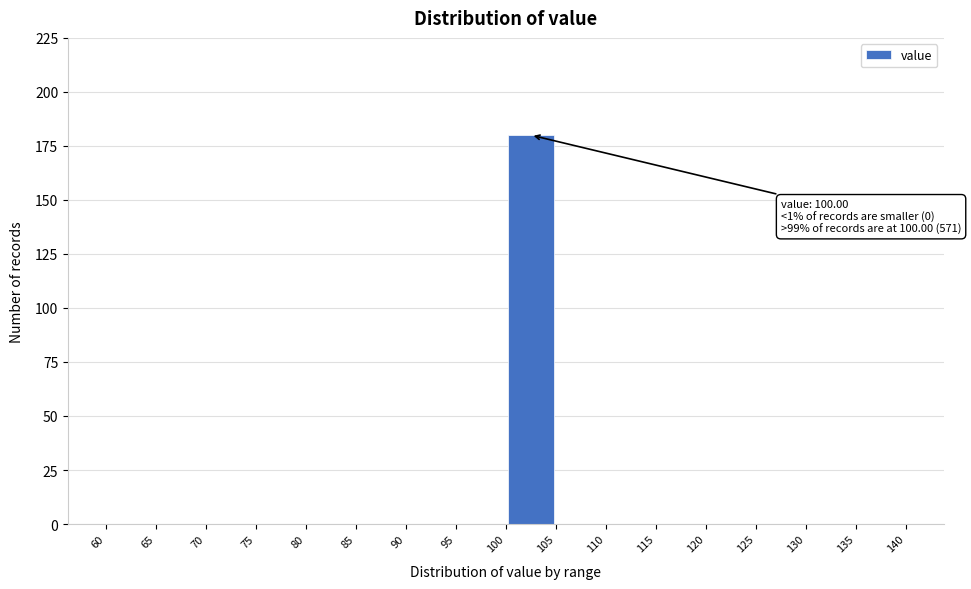

Over which range of the x-axis is the bar tallest?

100 to 105